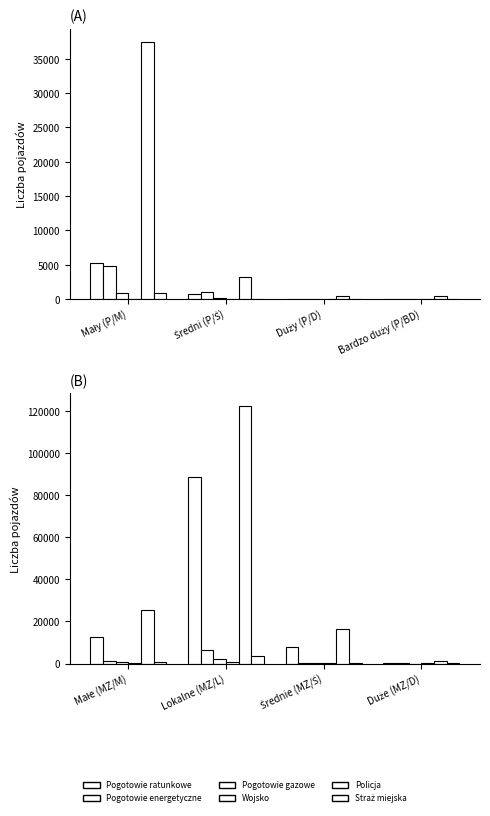

How many data points does each series have?

4